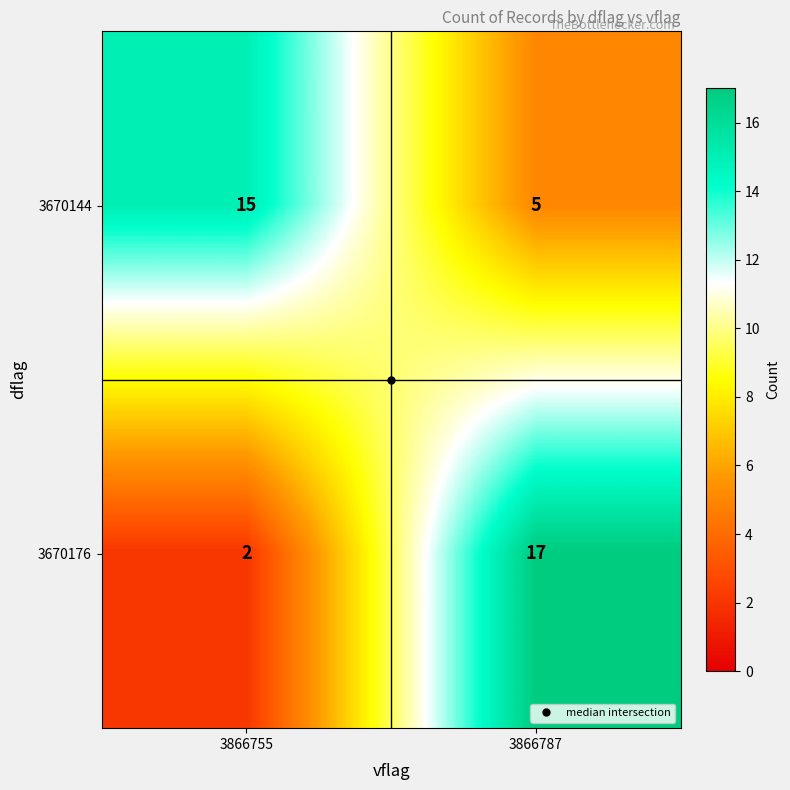

How many distinct data groups are displayed?

2